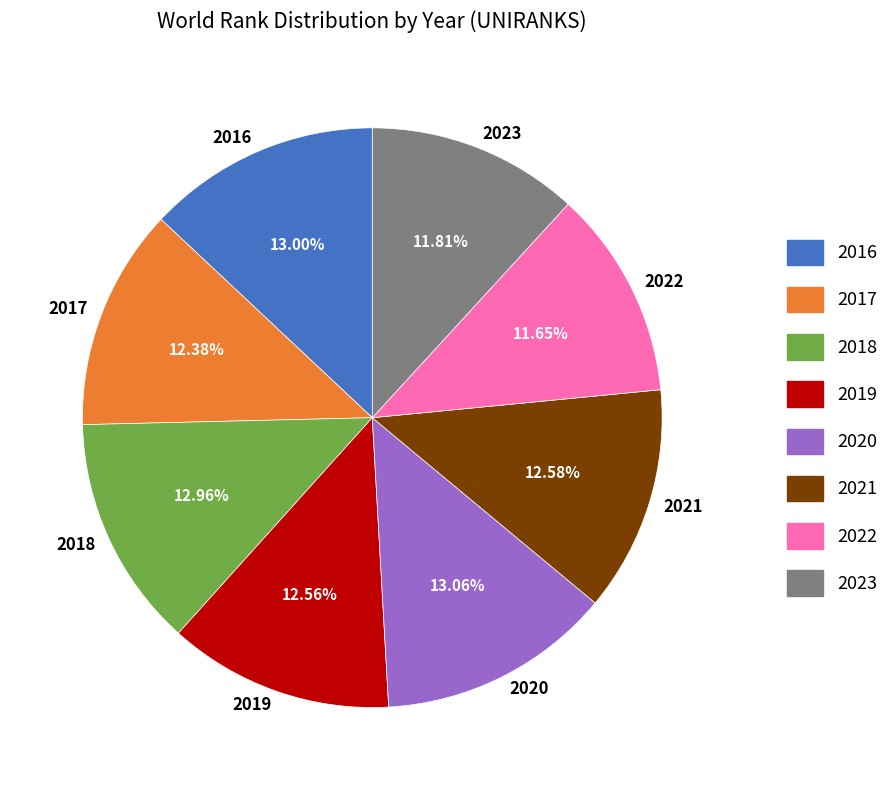

To the nearest percent, what is the combined percentage of 2019 and 2020?

26%